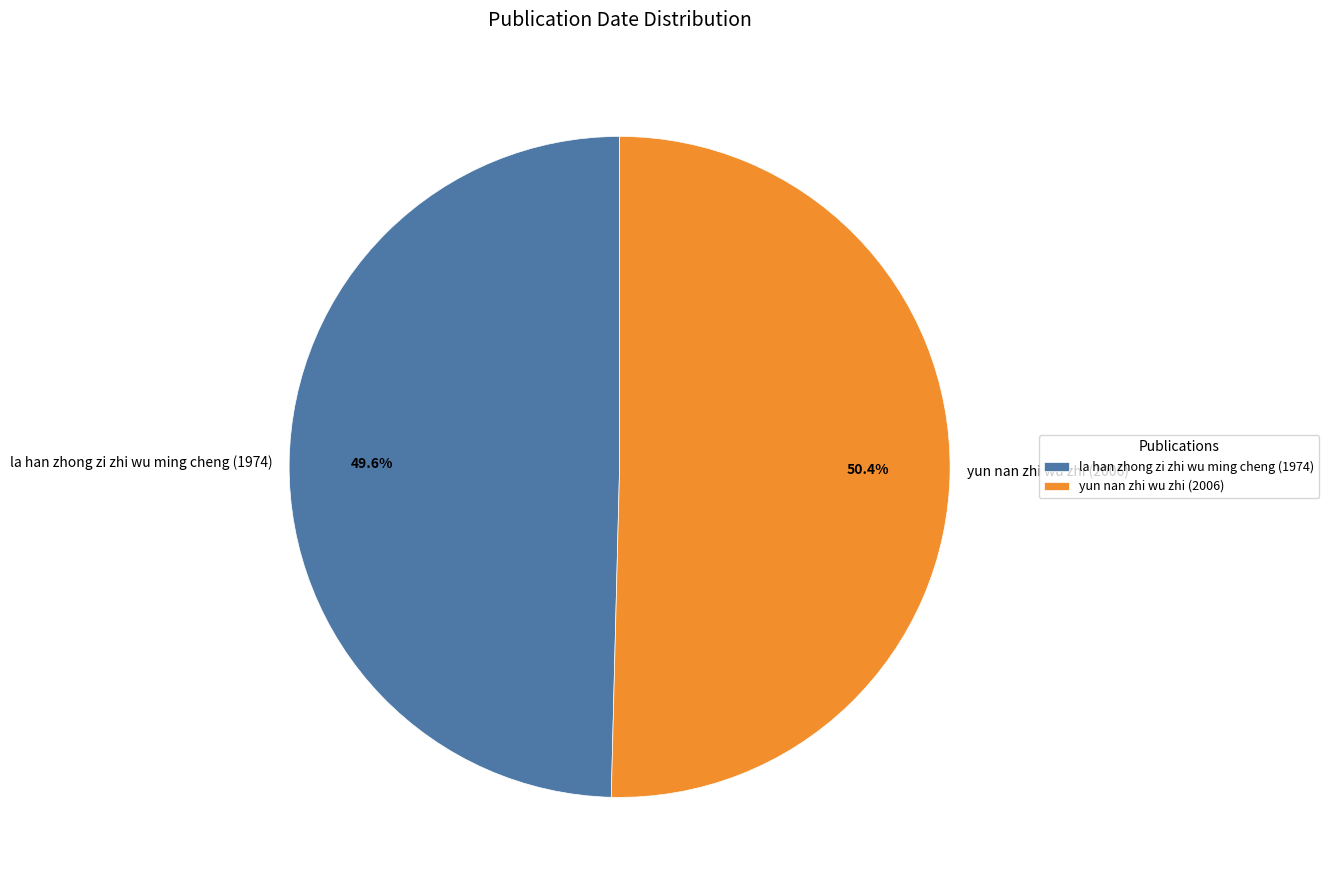

Approximately how many times larger is the value at yun nan zhi wu zhi (2006) compared to la han zhong zi zhi wu ming cheng (1974)?

1.0